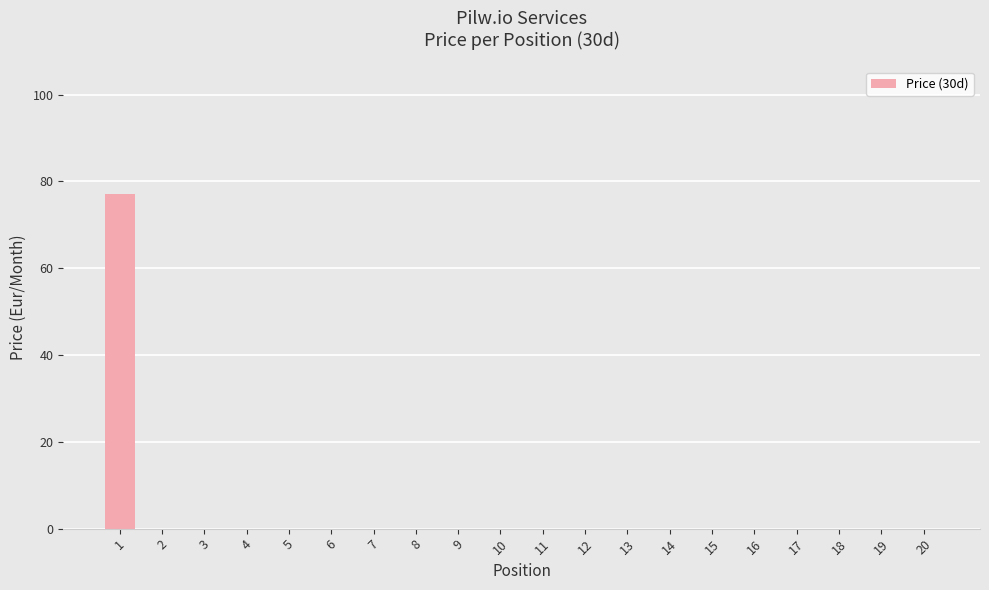

Are the bars grouped side by side (vs. stacked)?

No